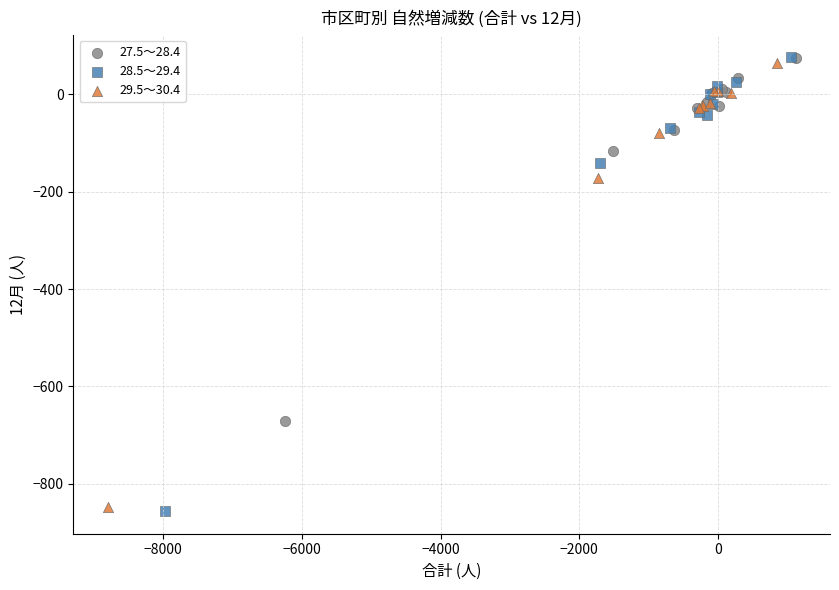

Which series has the widest spread of Y values?

28.5～29.4